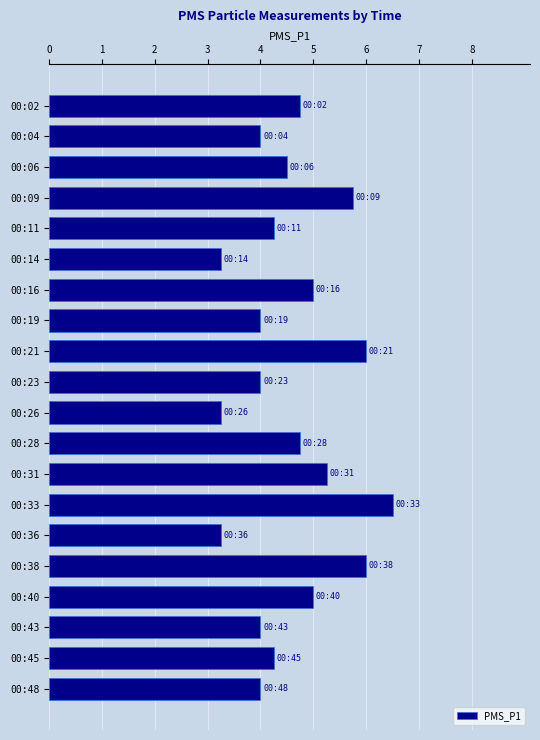

The chart shows a value of 3.4 at 00:09. True or false?

False